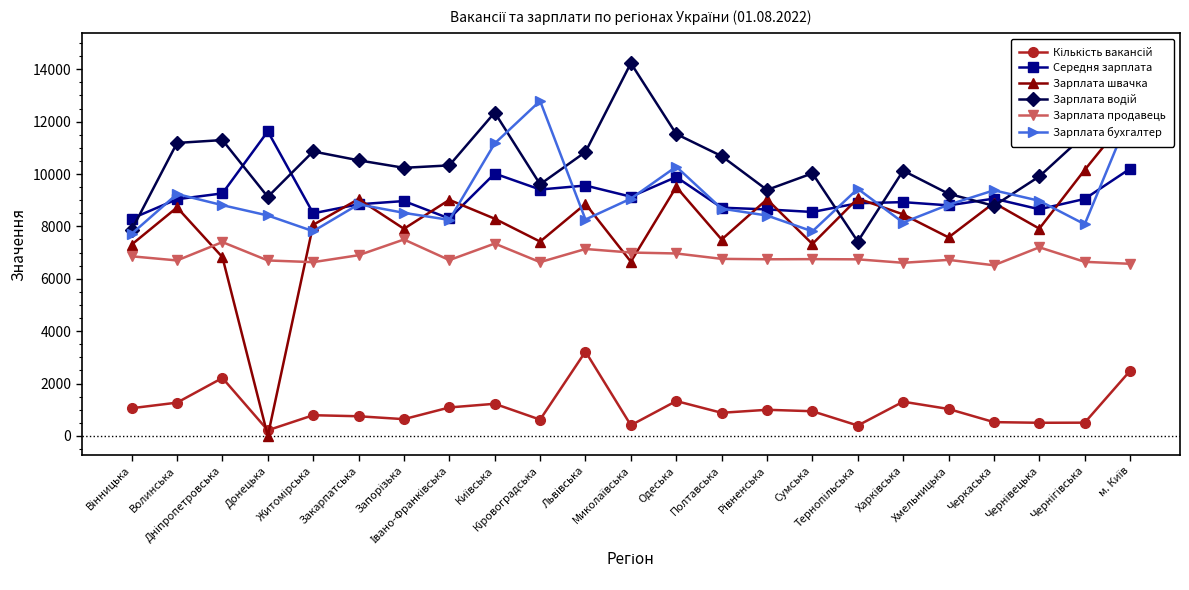

True or false: Зарплата водій and Кількість вакансій cross at least once.

False